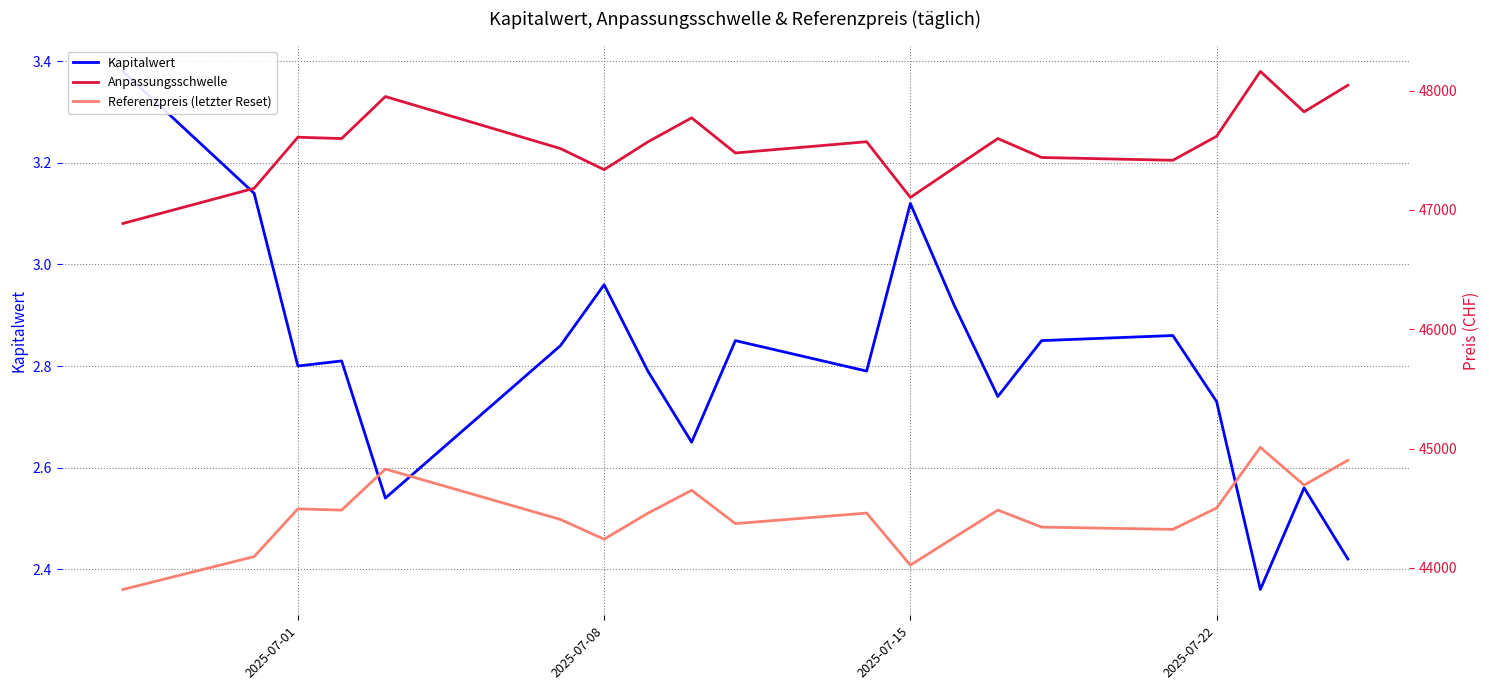

What is the difference between the highest and lowest values at 2025-07-22?

47614.9